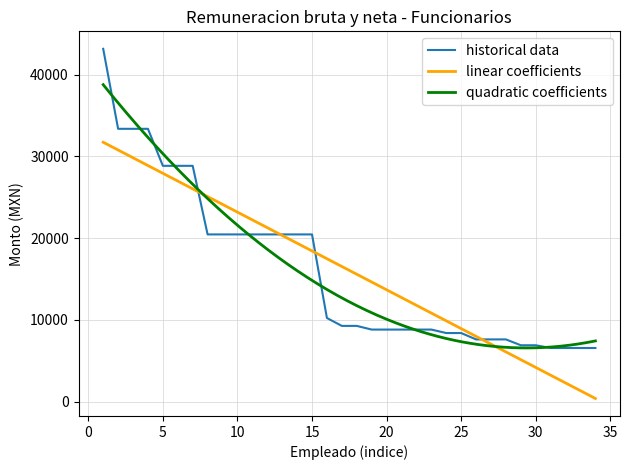

What is the change in value from 7 to 31?

-22297.6